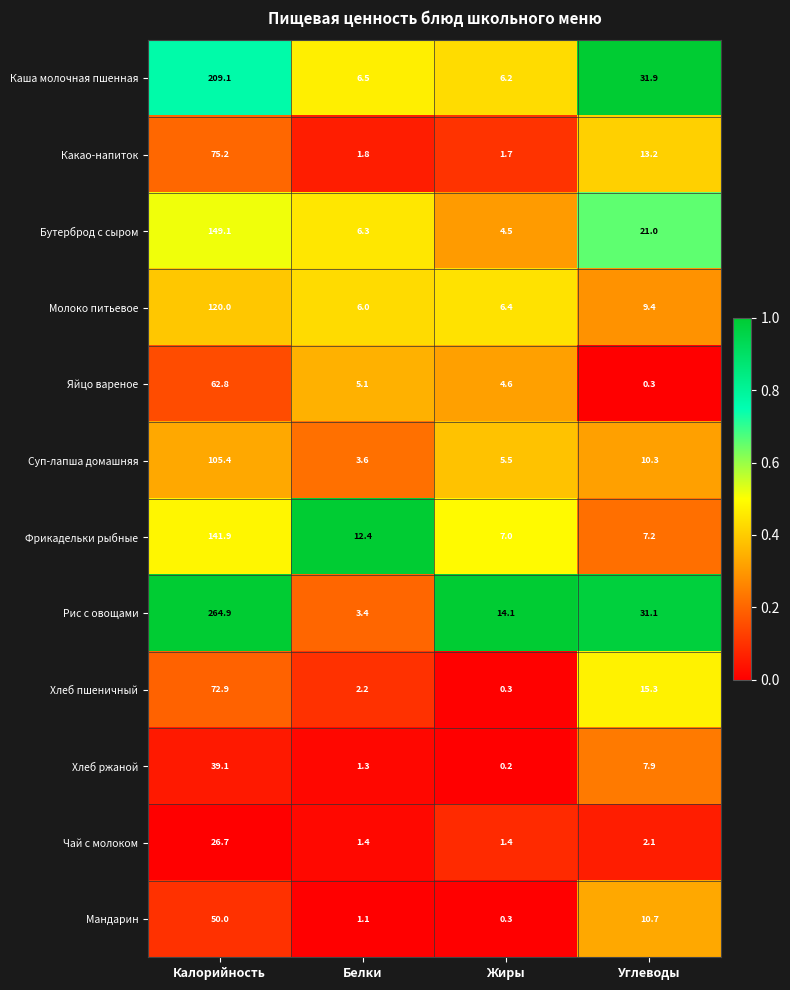

What is the maximum value for Хлеб ржаной?

39.1